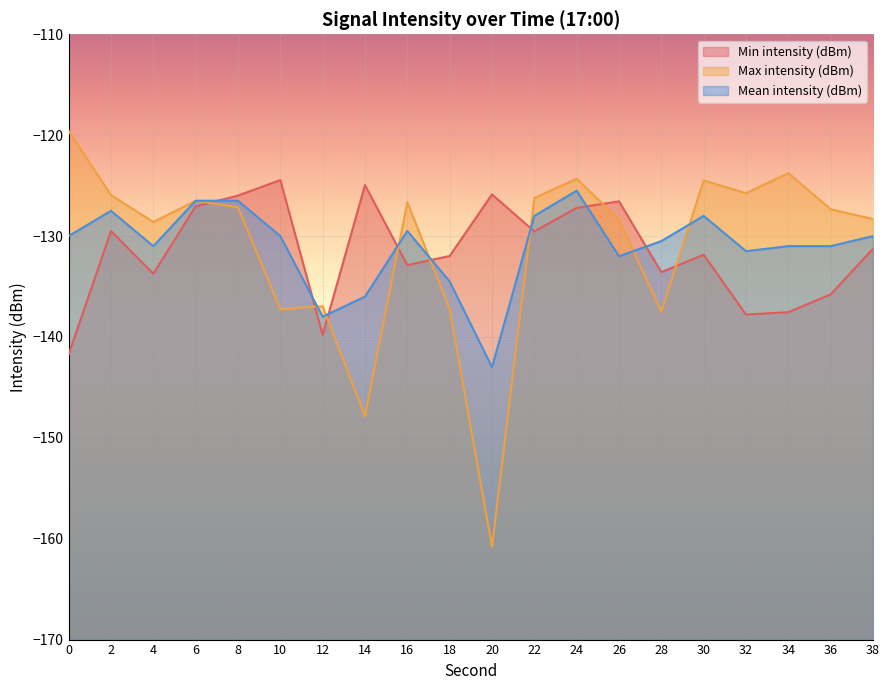

Is the value of Max intensity (dBm) at 24 greater than the value of Min intensity (dBm) at 38?

Yes